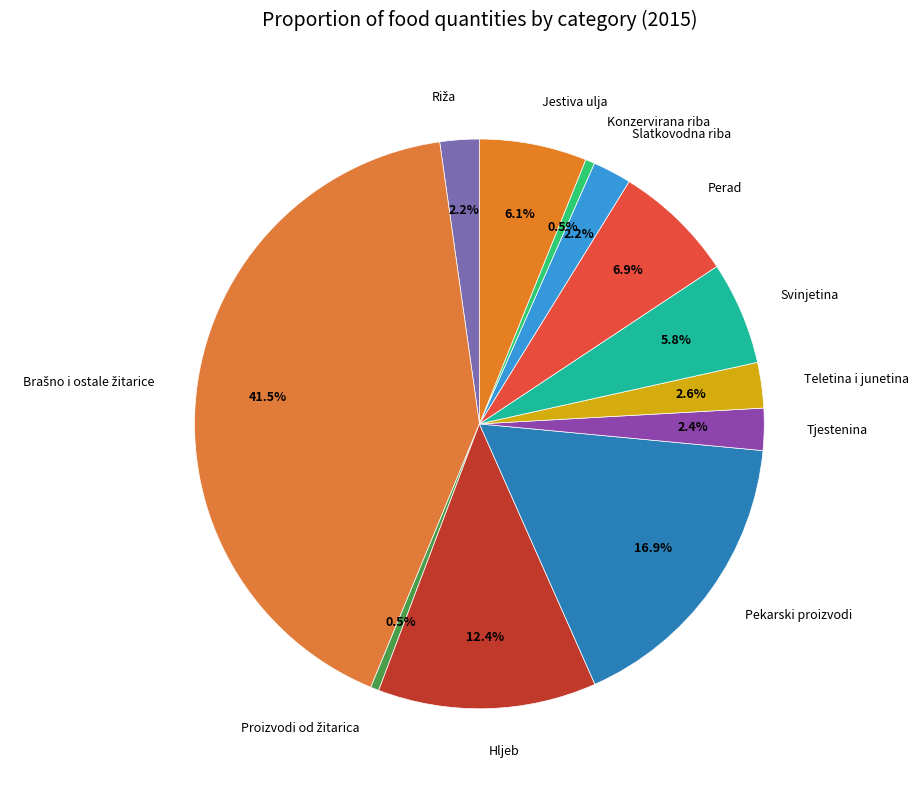

What percentage is NOT represented by Perad?

93.1%